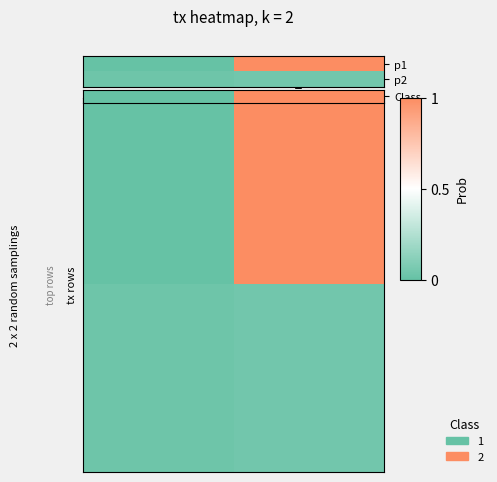

Count the number of data series in this chart.

2